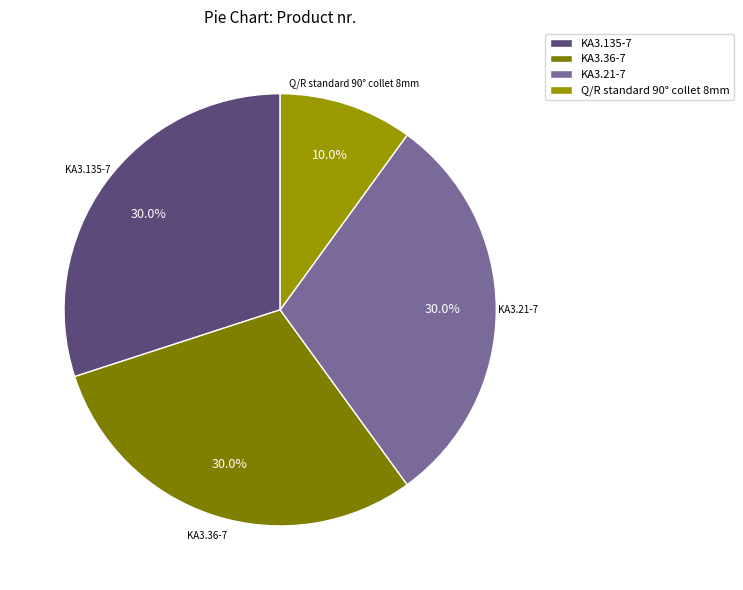

Which slice is the smallest?

Q/R standard 90° collet 8mm